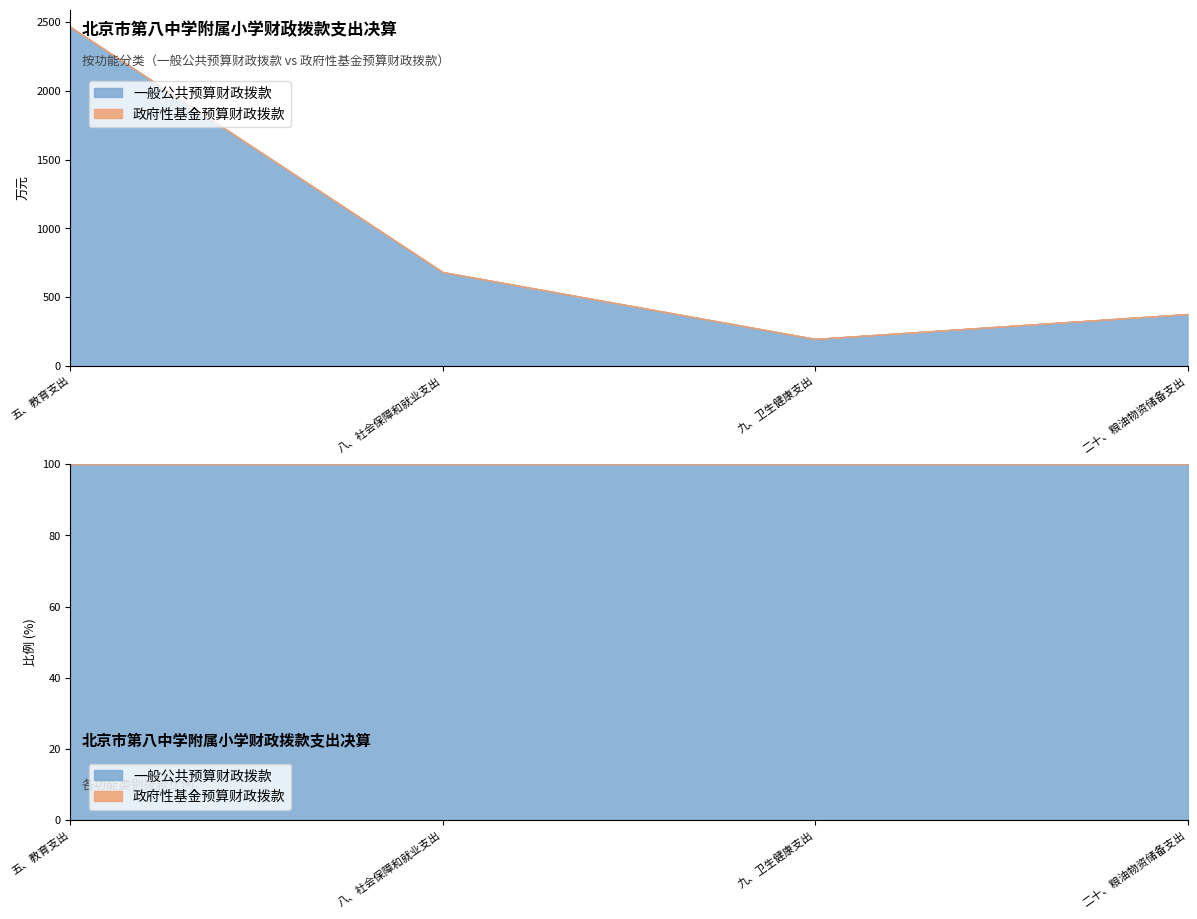

Does the chart have visible grid lines?

No